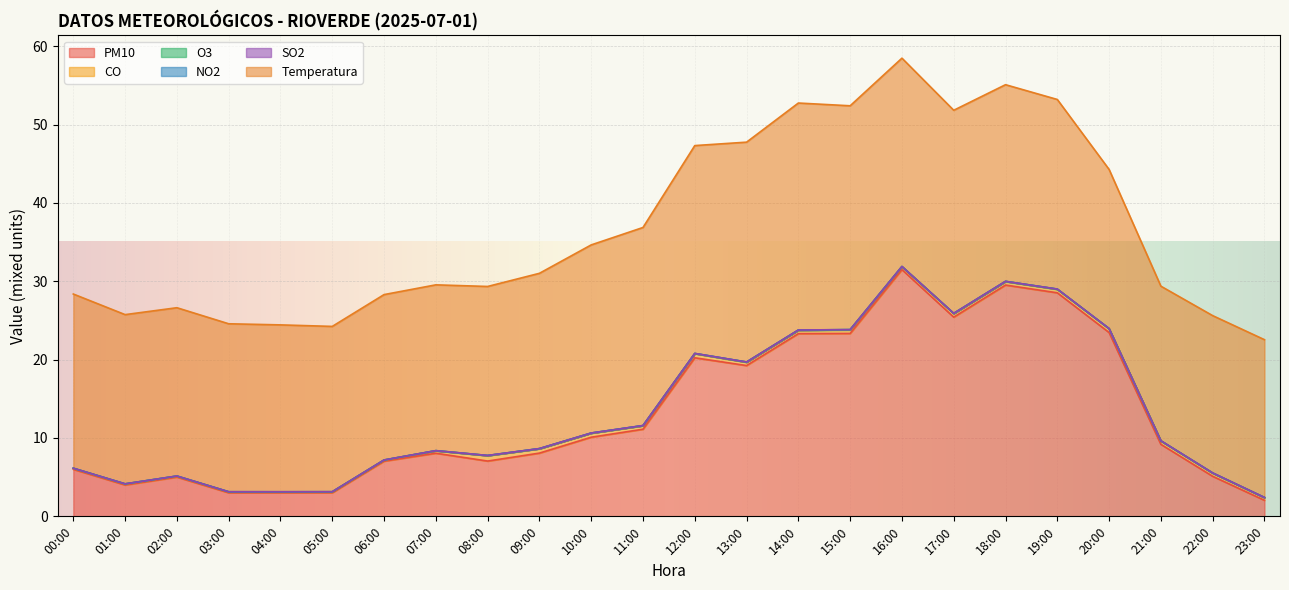

At how many categories does at least one series exceed 31?

1